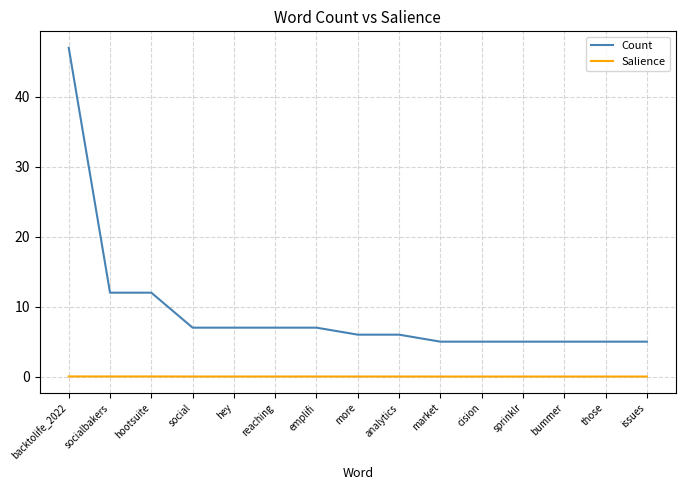

What is the difference between the Count values at bummer and hootsuite?

7.0